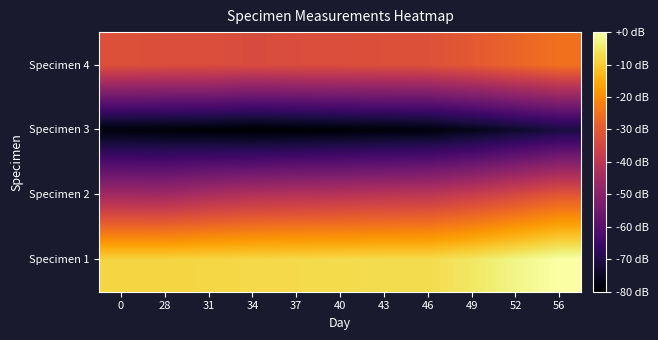

How many data points does each series have?

11